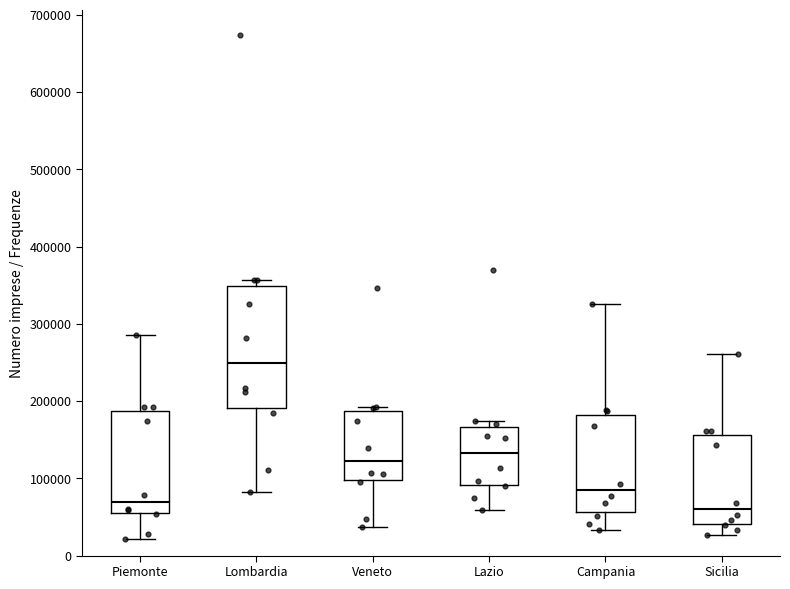

Reading left to right, read every box against the y-axis: the position of its median line, the range the box covers, and the ends of its whiskers. The values are not printed on the chart, so give them approximately, as read against the axis.

Piemonte: median 70000, box 60000 to 190000, whiskers 20000 to 290000
Lombardia: median 250000, box 190000 to 350000, whiskers 80000 to 360000
Veneto: median 120000, box 100000 to 190000, whiskers 40000 to 190000 (just above the box's upper edge)
Lazio: median 130000, box 90000 to 170000, whiskers 60000 to 170000 (just above the box's upper edge)
Campania: median 80000, box 60000 to 180000, whiskers 30000 to 330000
Sicilia: median 60000, box 40000 to 160000, whiskers 30000 to 260000